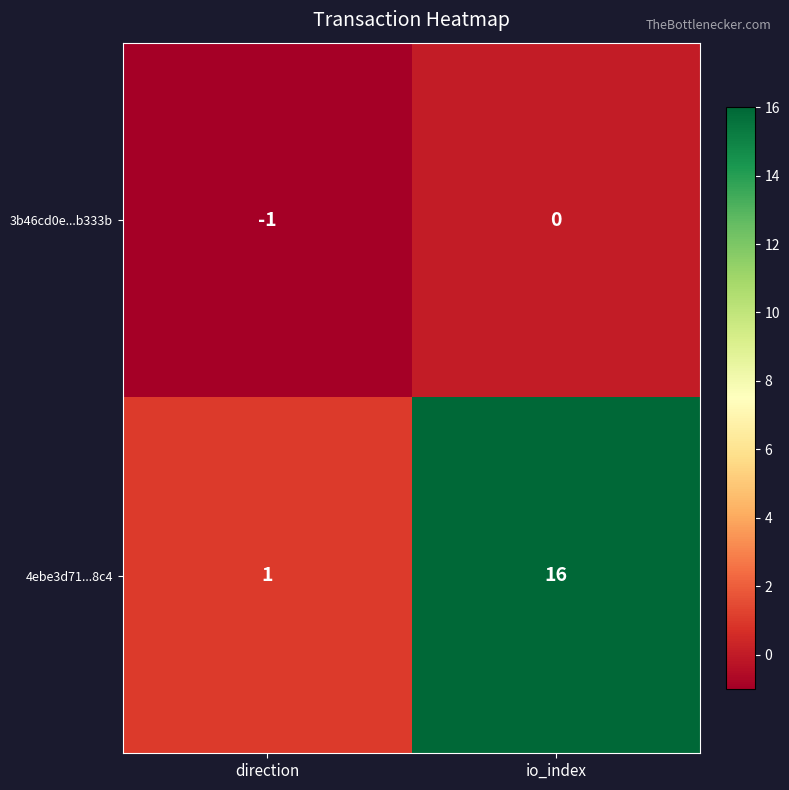

Which label corresponds to the smallest value in the chart?

direction